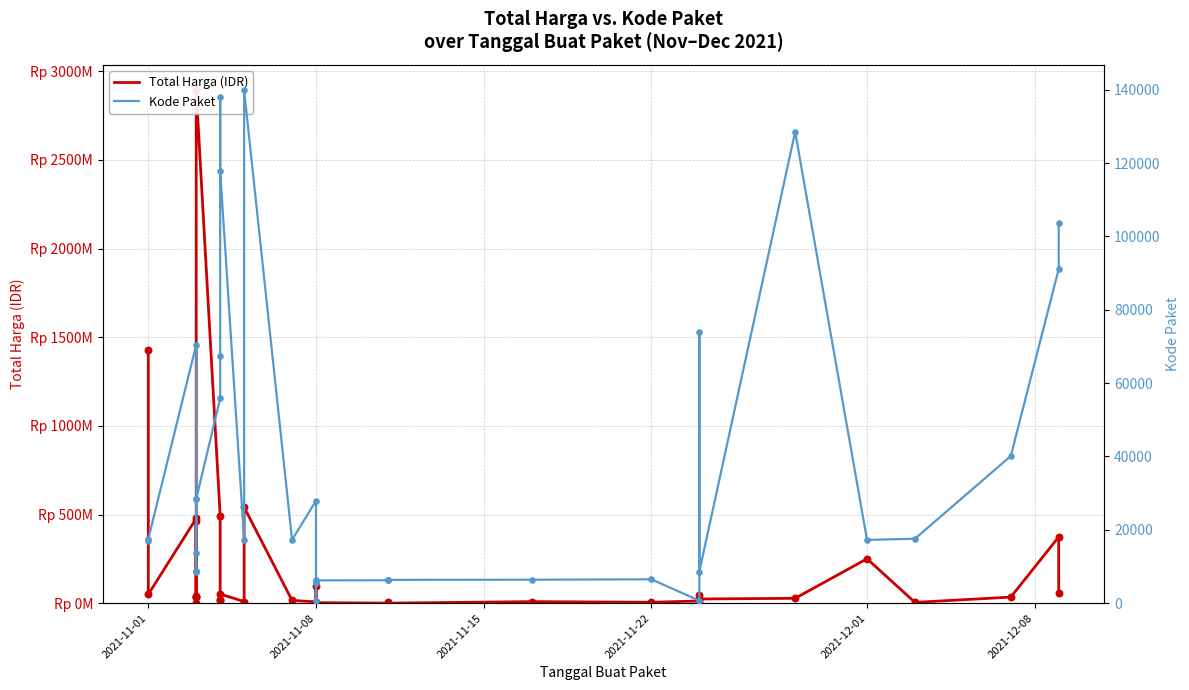

Which series has the widest spread of Y values?

Total Harga (IDR)